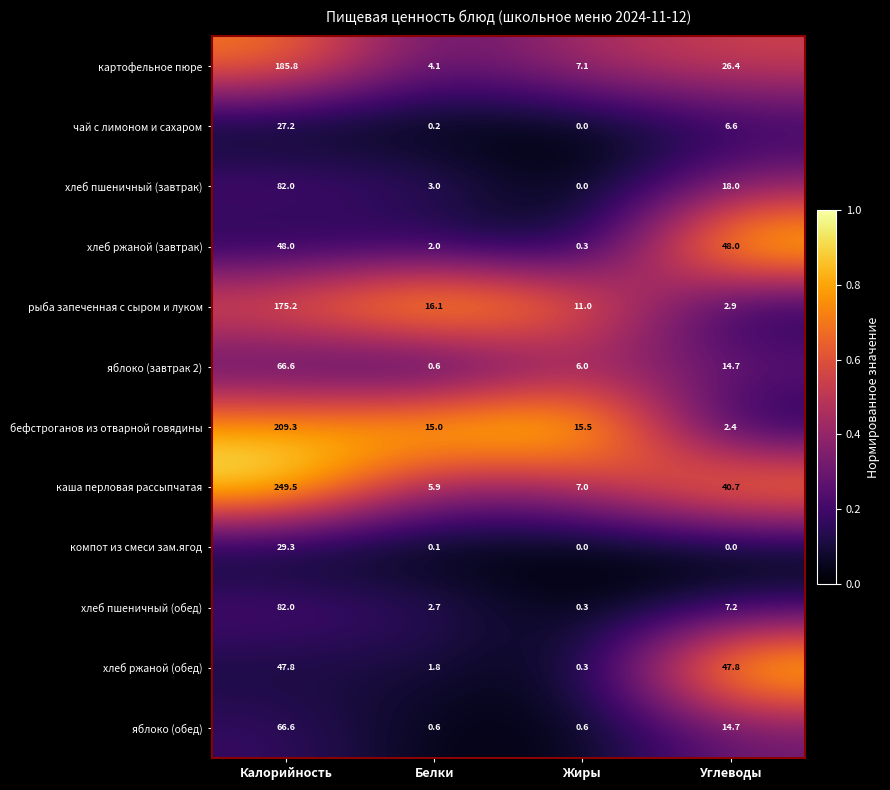

What is the average value of the чай с лимоном и сахаром series?

8.5